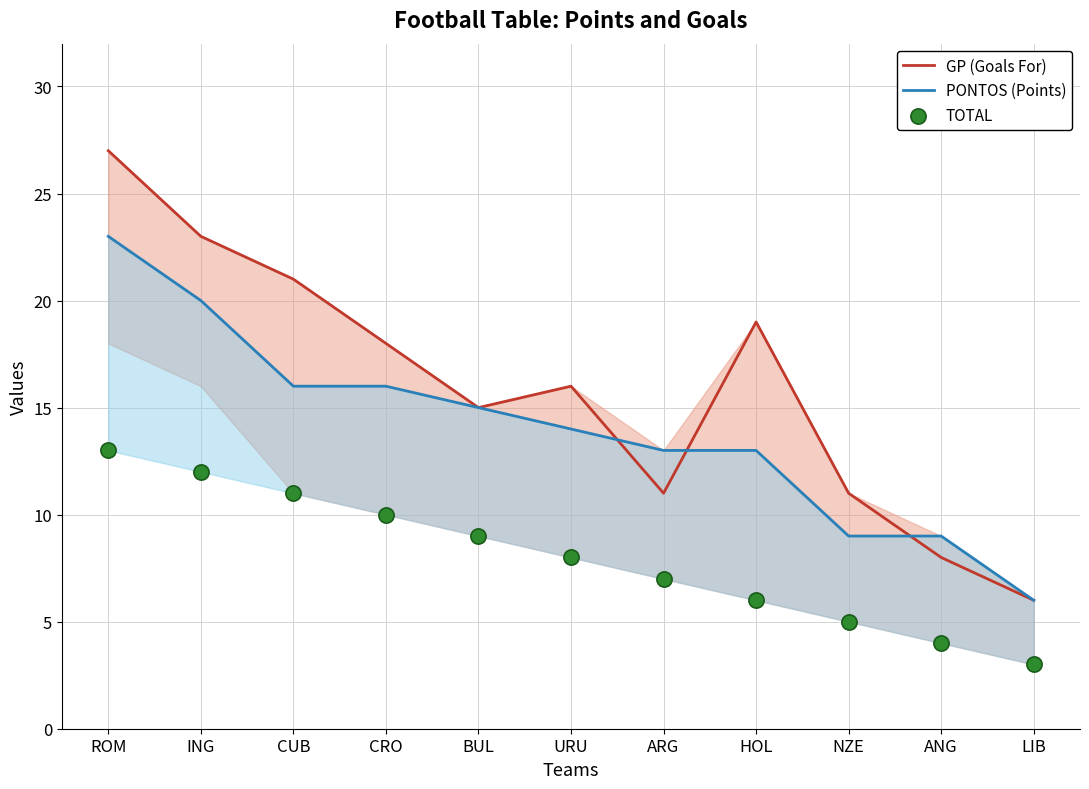

Which series reaches the minimum Y coordinate?

TOTAL